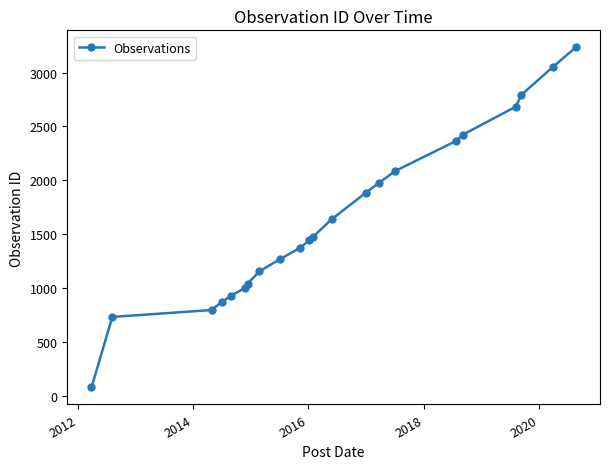

What is the value of the 6th point from the left?

998